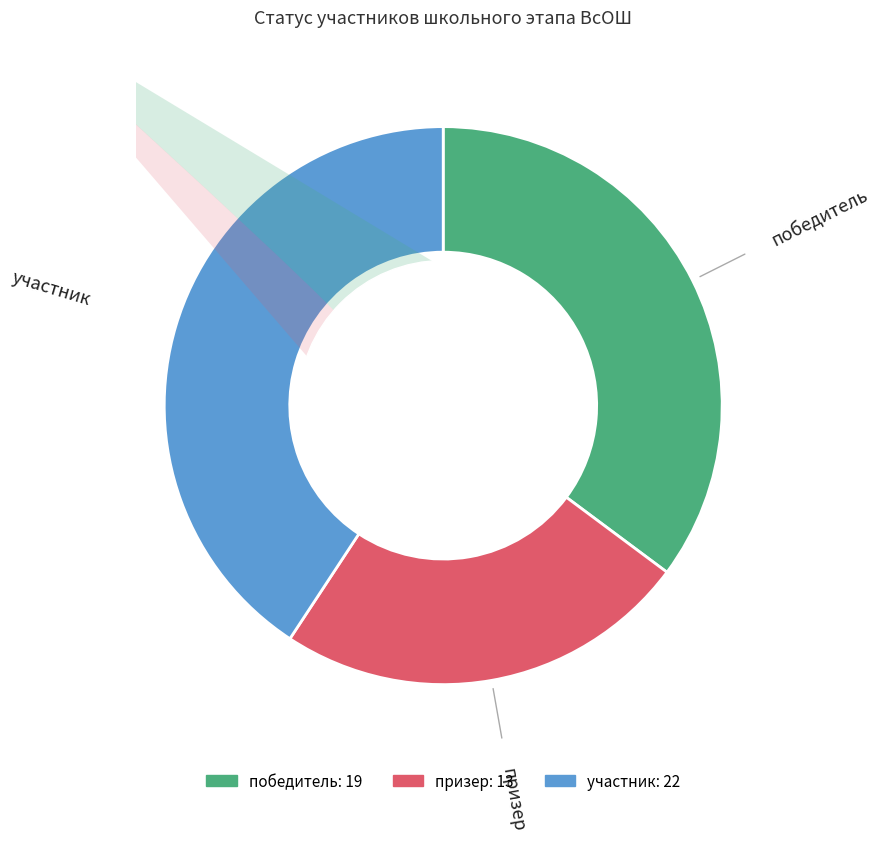

To the nearest percent, what is the average slice percentage?

33%